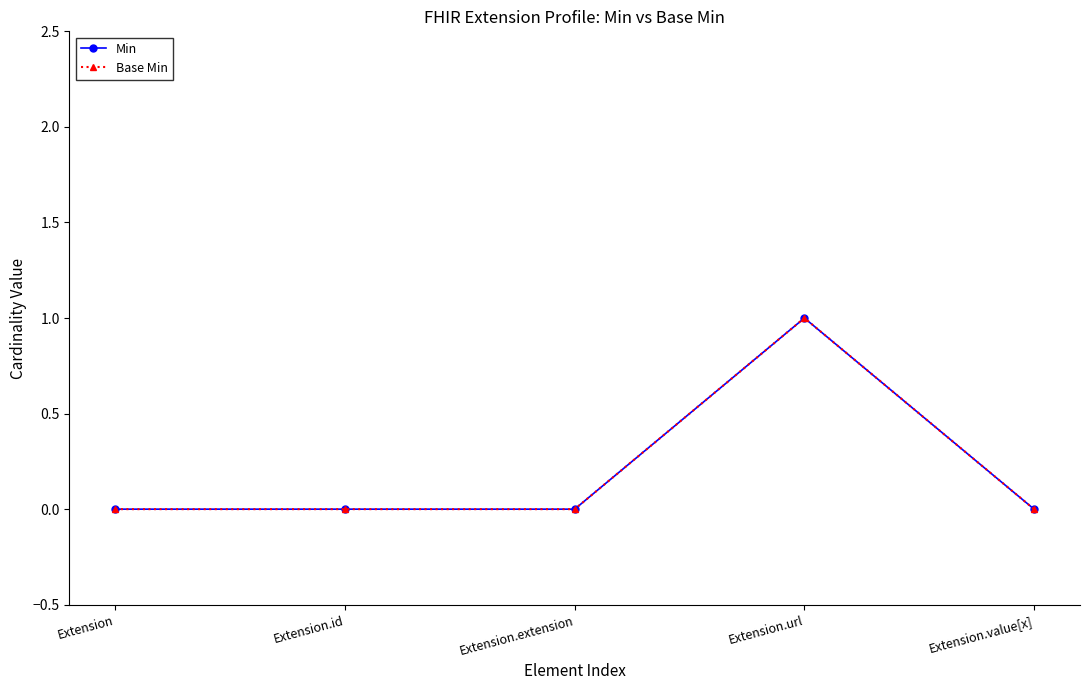

What is the sum of all Base Min values?

1